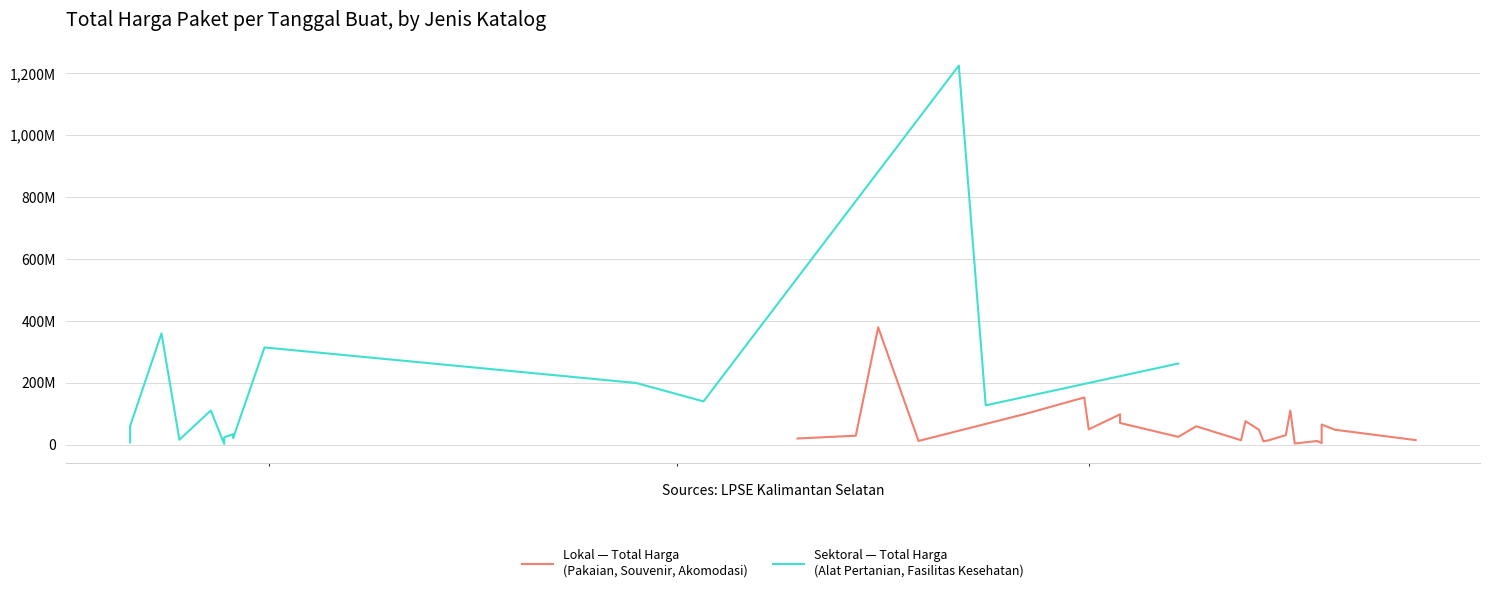

How many values in the Total Harga (Sektoral) series exceed 23680800?

11